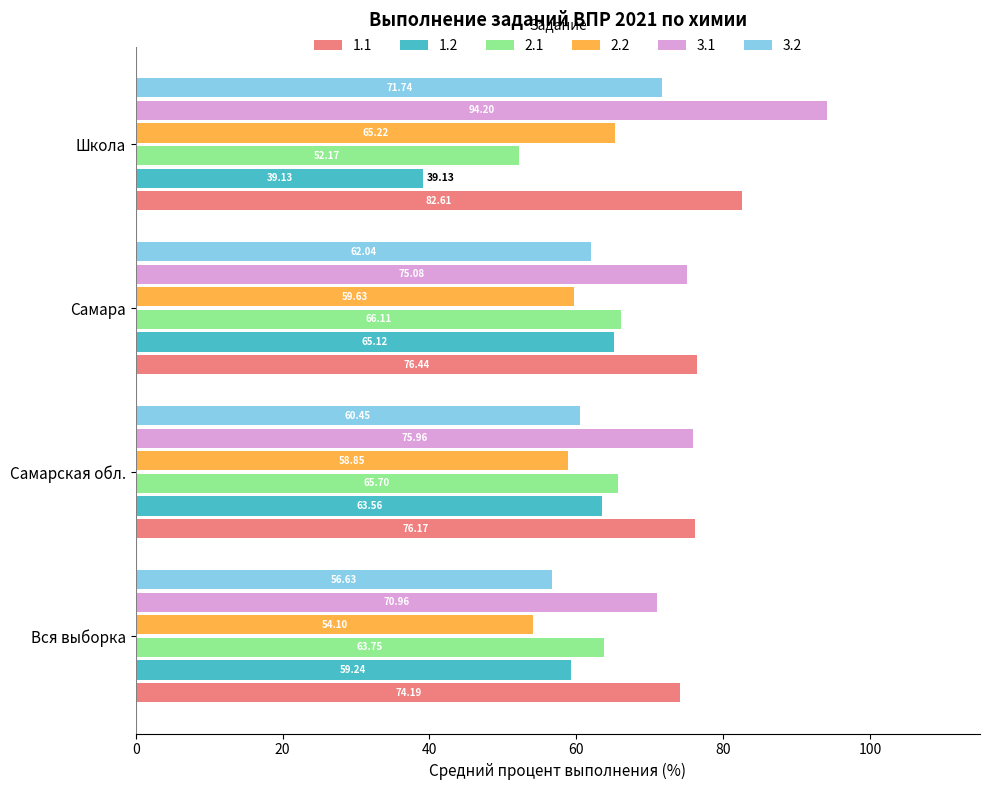

At Вся выборка, list the series in order from largest to smallest.

1.1, 3.1, 2.1, 1.2, 3.2, 2.2